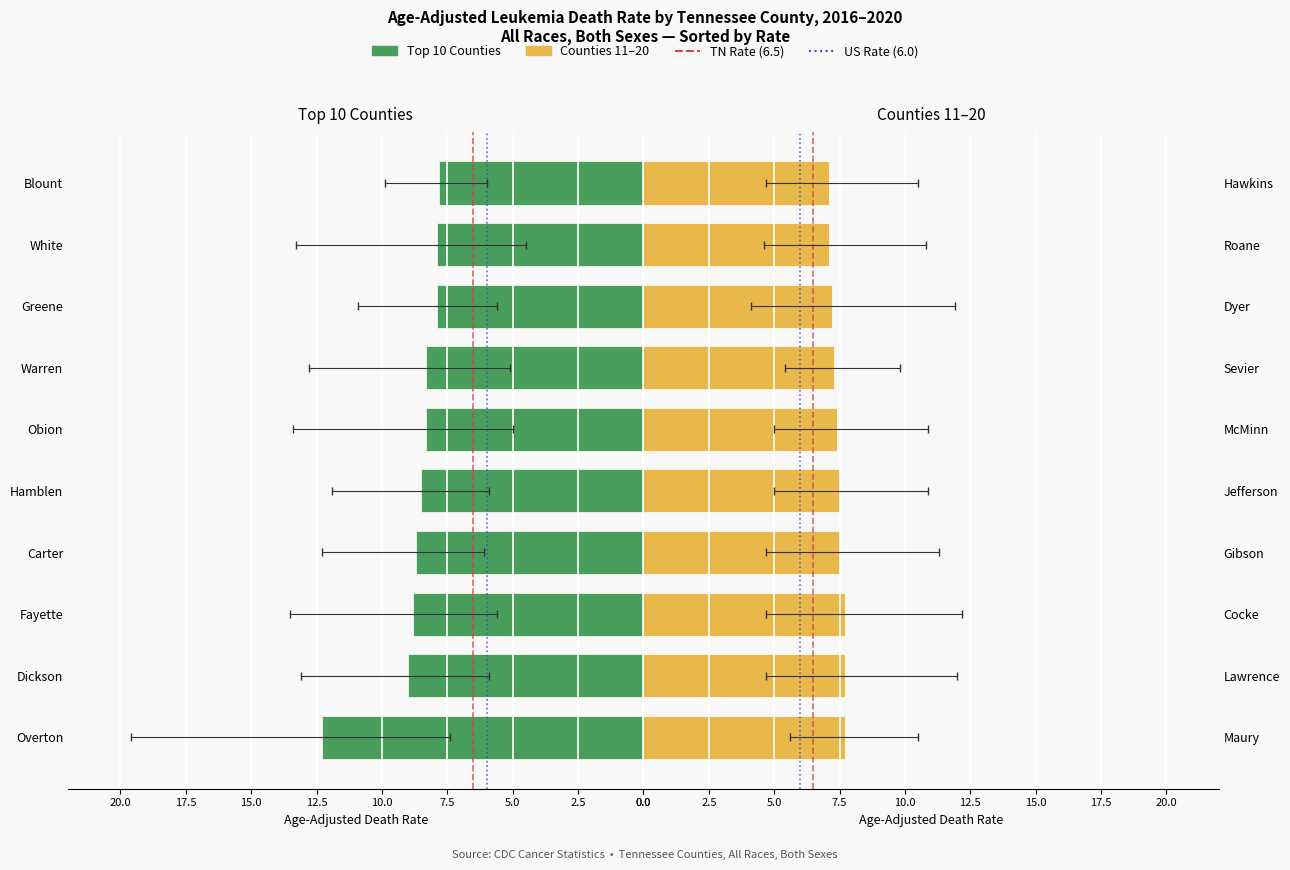

Reading left to right, list all the values displayed in this chart.

Rate: Overton=12.3	Dickson=9.0	Fayette=8.8	Carter=8.7	Hamblen=8.5	Obion=8.3	Warren=8.3	Greene=7.9	White=7.9	Blount=7.8	Maury=7.7	Lawrence=7.7	Cocke=7.7	Gibson=7.5	Jefferson=7.5	McMinn=7.4	Sevier=7.3	Dyer=7.2	Roane=7.1	Hawkins=7.1
Lower CI: Overton=7.4	Dickson=5.9	Fayette=5.6	Carter=6.1	Hamblen=5.9	Obion=5.0	Warren=5.1	Greene=5.6	White=4.5	Blount=6.0	Maury=5.6	Lawrence=4.7	Cocke=4.7	Gibson=4.7	Jefferson=5.0	McMinn=5.0	Sevier=5.4	Dyer=4.1	Roane=4.6	Hawkins=4.7
Upper CI: Overton=19.6	Dickson=13.1	Fayette=13.5	Carter=12.3	Hamblen=11.9	Obion=13.4	Warren=12.8	Greene=10.9	White=13.3	Blount=9.9	Maury=10.5	Lawrence=12.0	Cocke=12.2	Gibson=11.3	Jefferson=10.9	McMinn=10.9	Sevier=9.8	Dyer=11.9	Roane=10.8	Hawkins=10.5